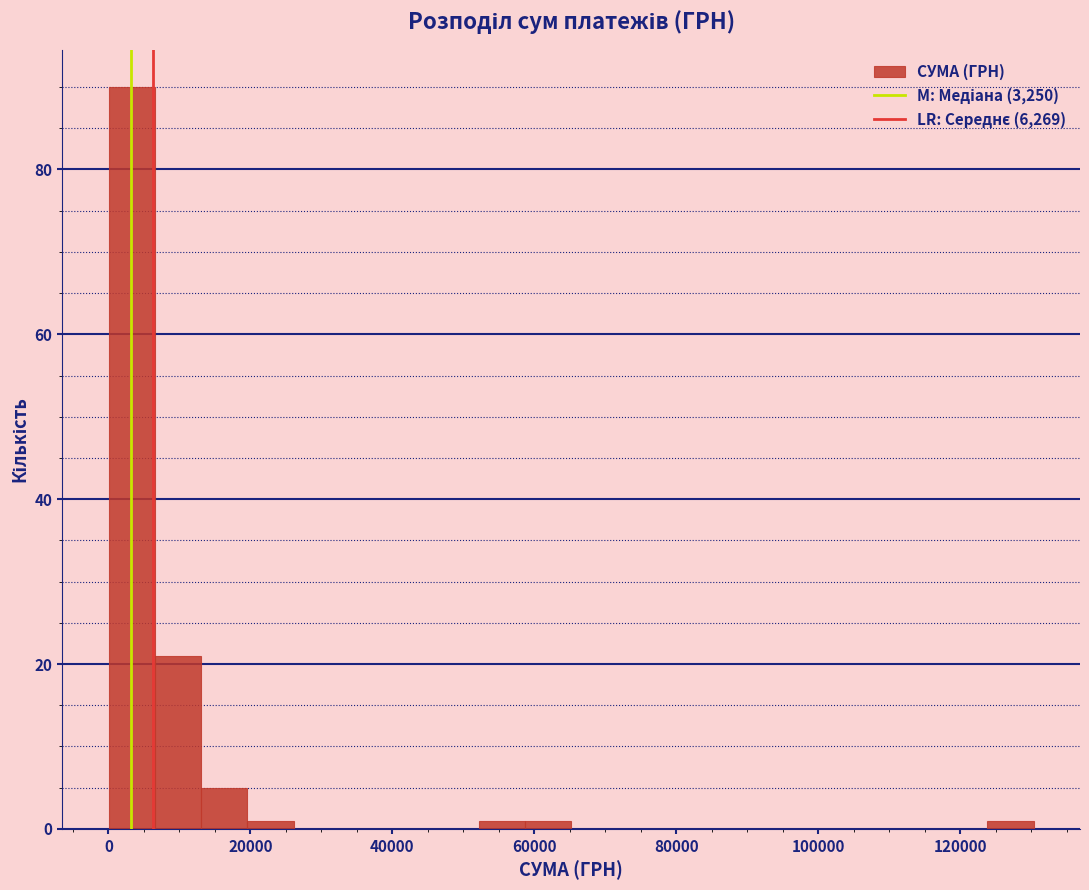

Read against the x-axis, roughly where is the centre of the tallest bar?

4000